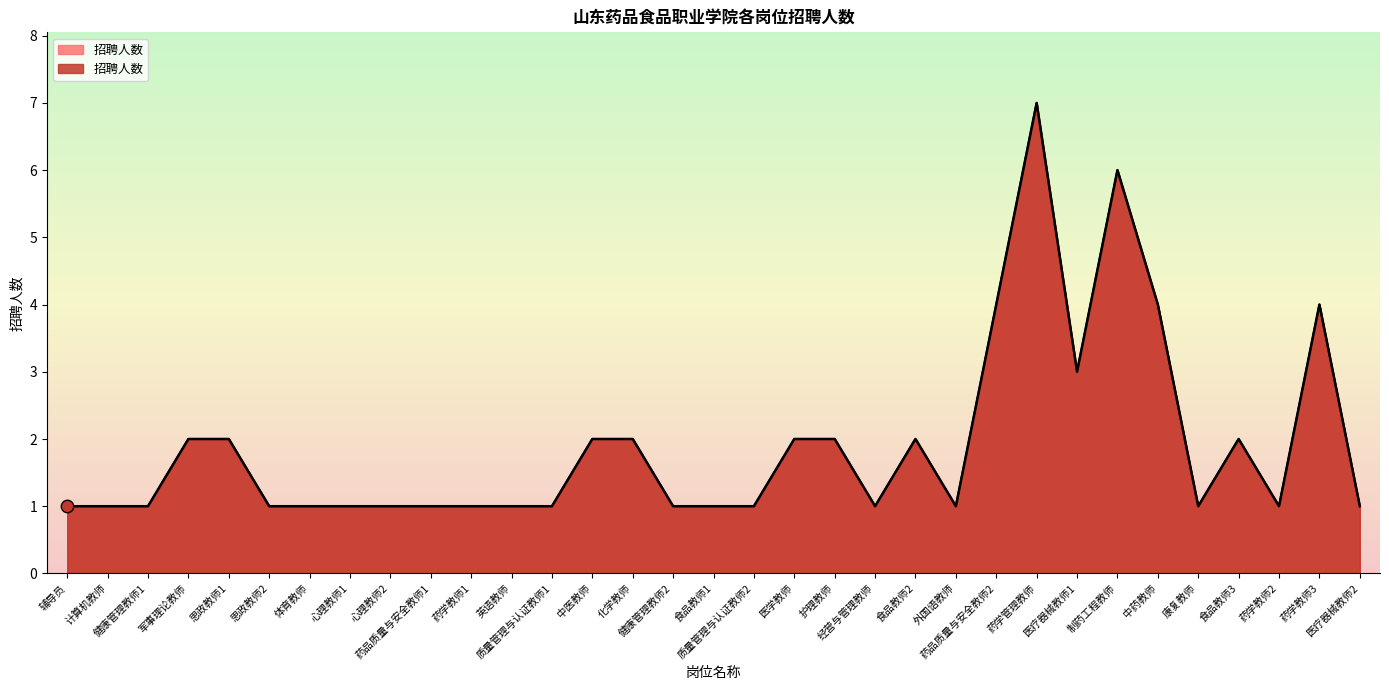

Which has a higher value, 医学教师 or 辅导员?

医学教师